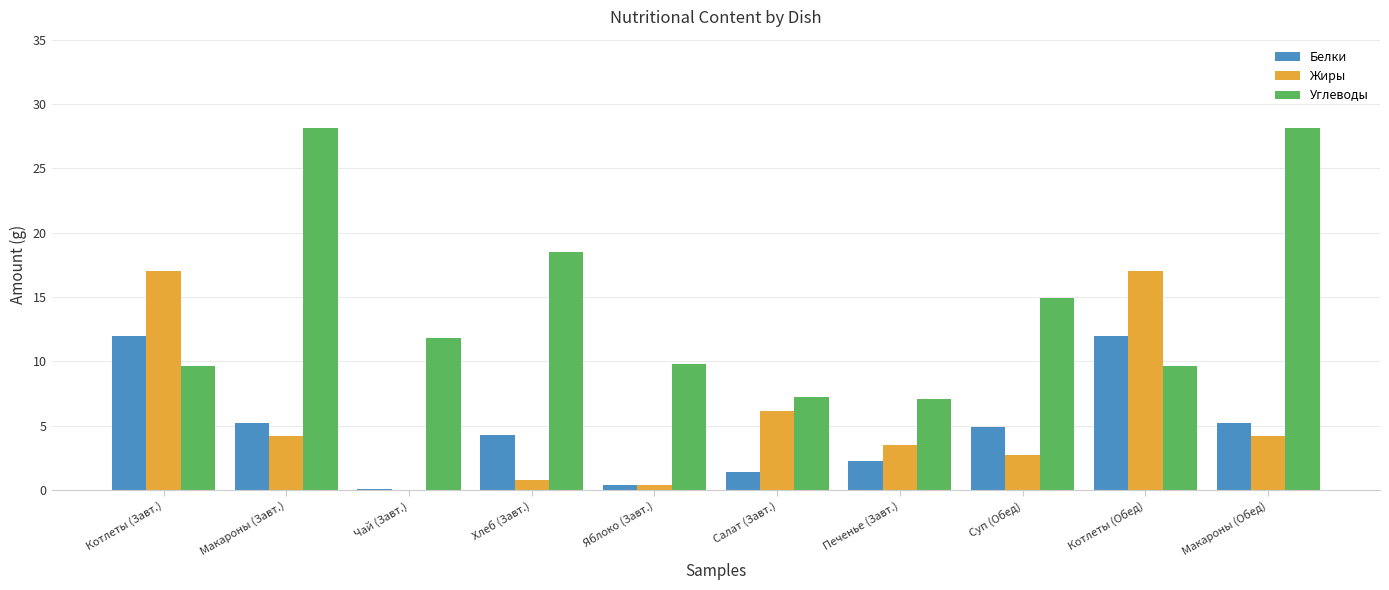

How many data points does each series have?

10